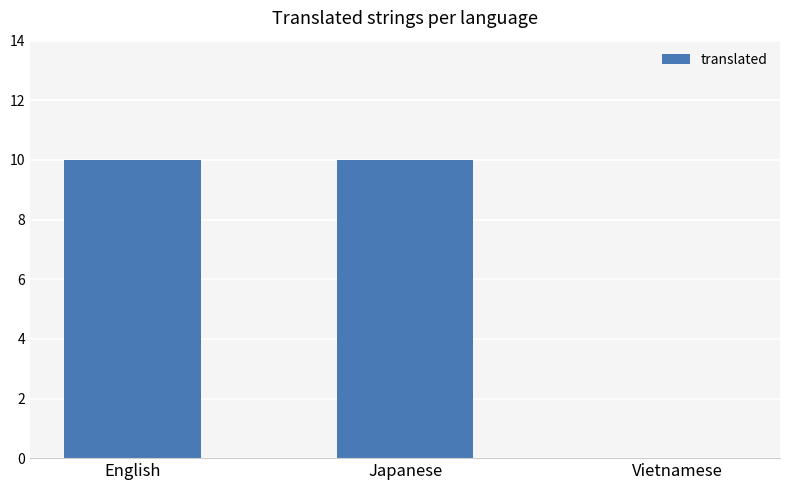

Which has a higher value, Vietnamese or English?

English